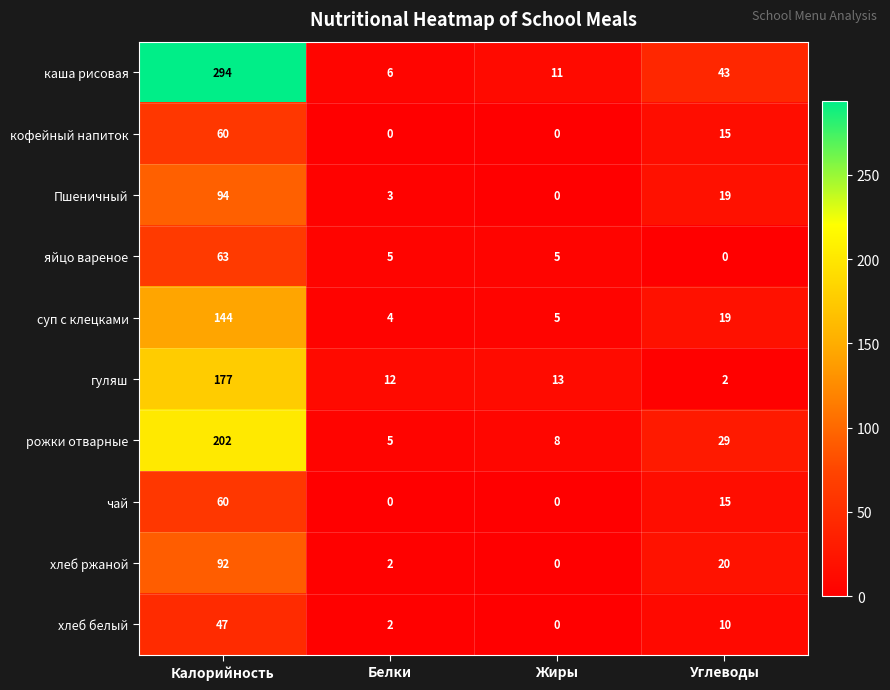

How many data points does each series have?

4